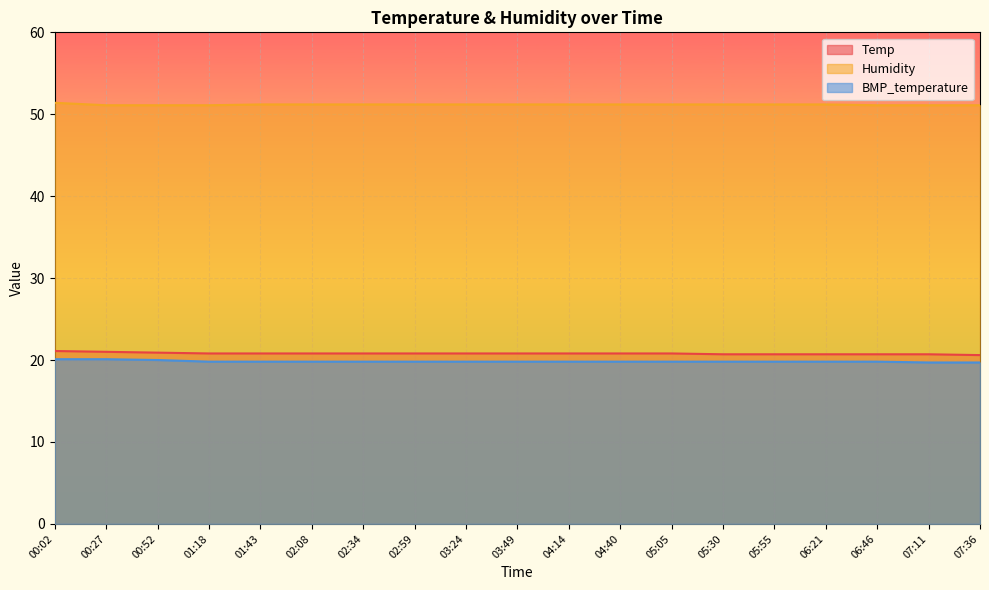

What is the sum of the Humidity values at 02:34 and 04:14?

102.4